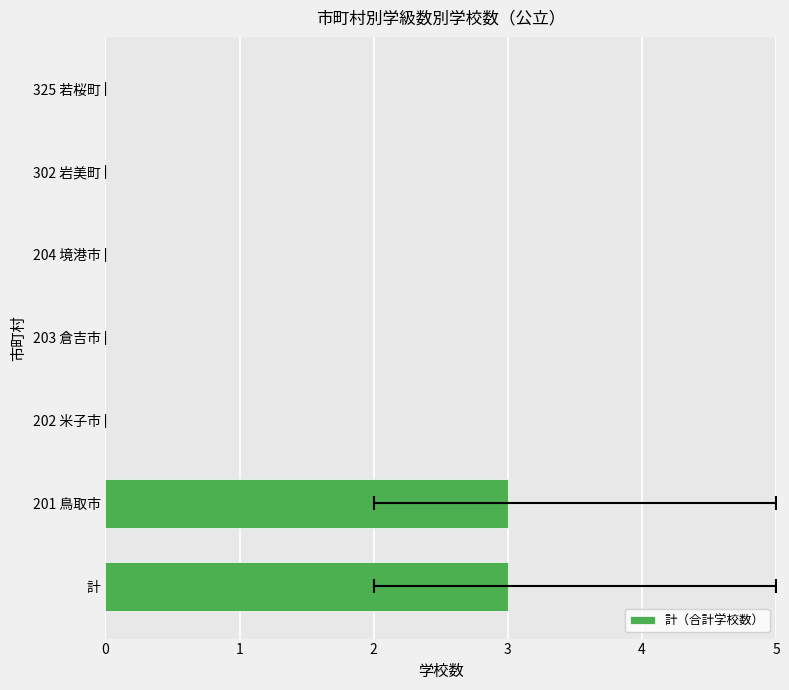

How many positive values are there?

2